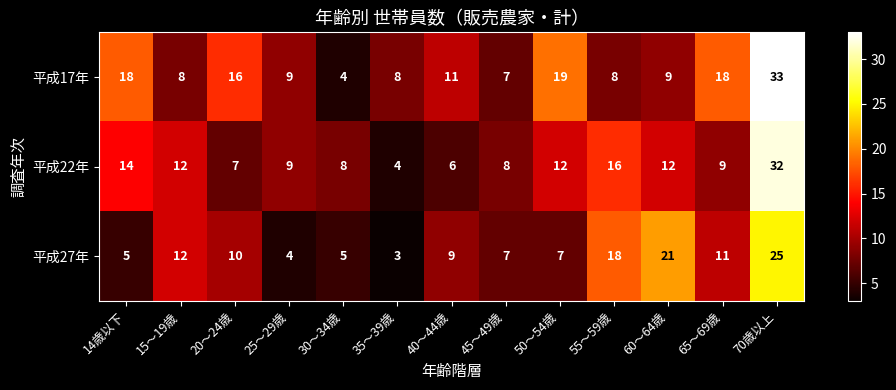

What is the approximate value of 平成17年 at 65～69歳, to the nearest 10?

20